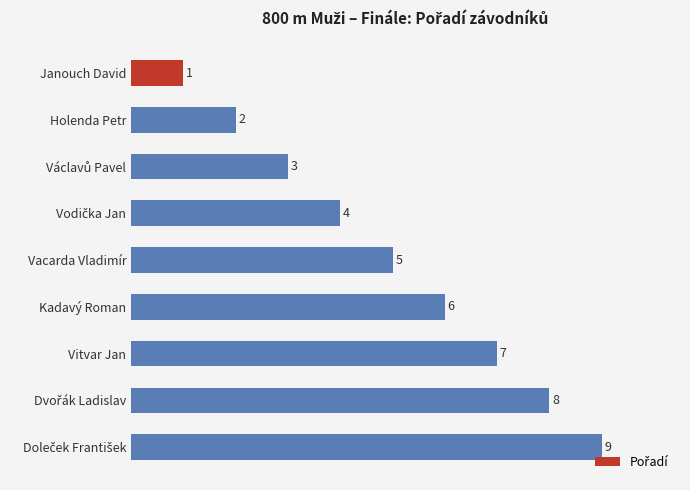

What is the smallest value displayed?

1